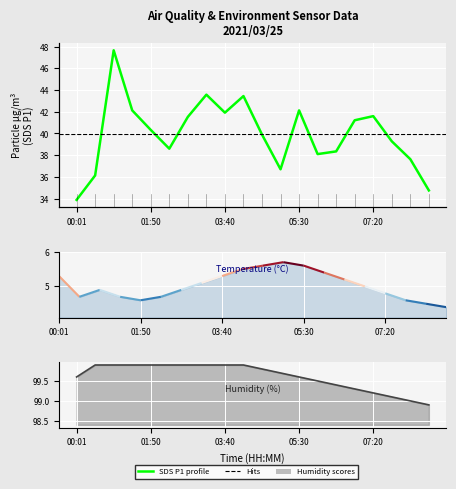

True or false: Humidity and Temp cross at least once.

False